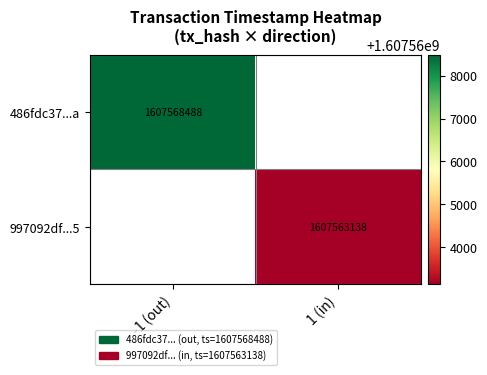

Is it true that 997092df...5 equals 1607563138 at 1 (in)?

True